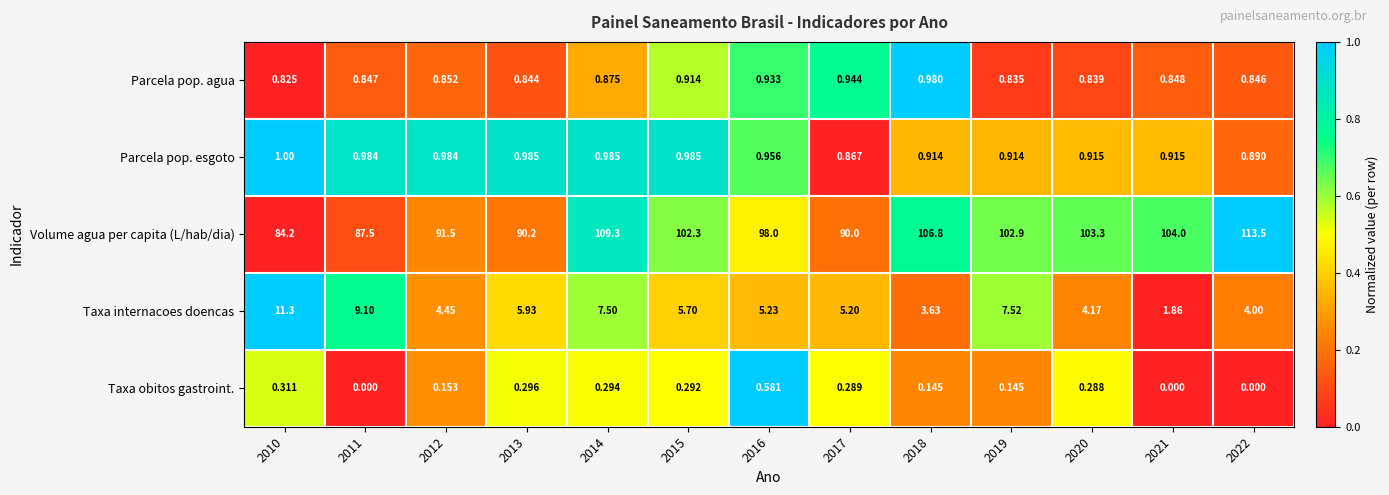

Rank the series by their maximum value, from highest to lowest.

Volume agua per capita (L/hab/dia), Taxa internacoes doencas, Parcela pop. esgoto, Parcela pop. agua, Taxa obitos gastroint.